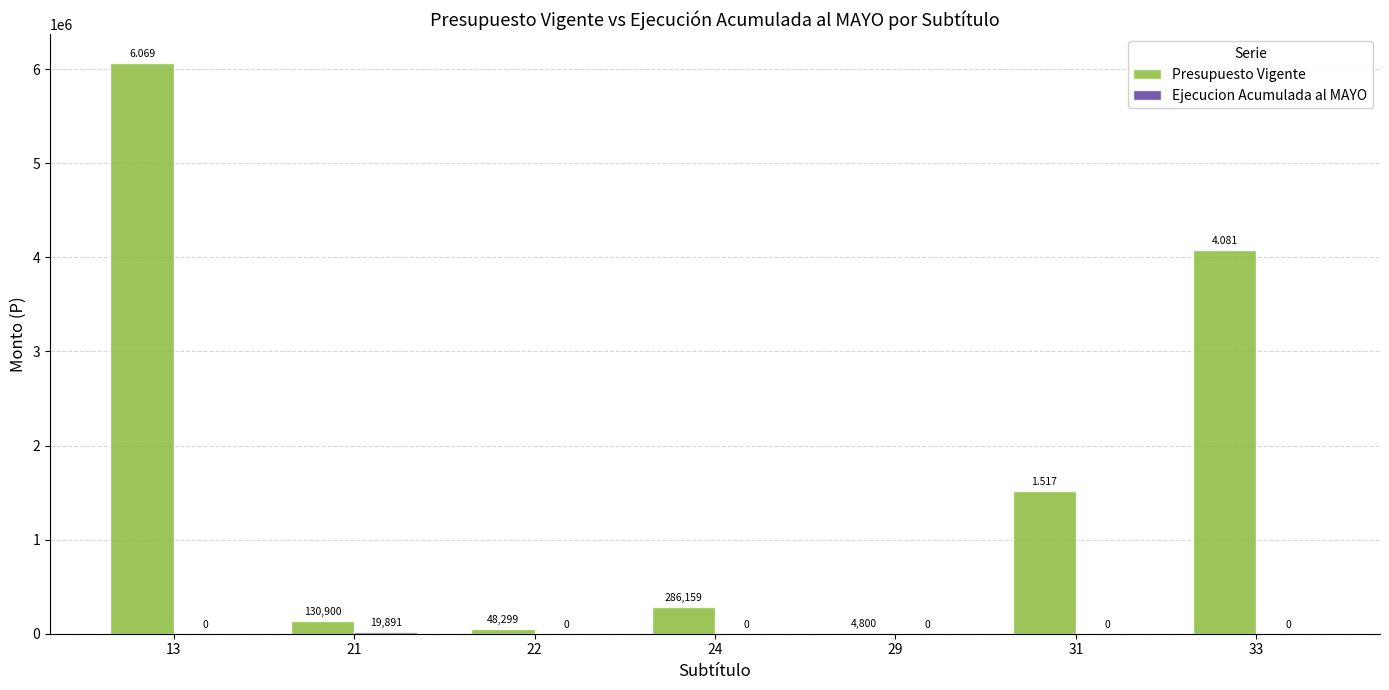

Between 22 and 33, which series saw the biggest shift?

Presupuesto Vigente